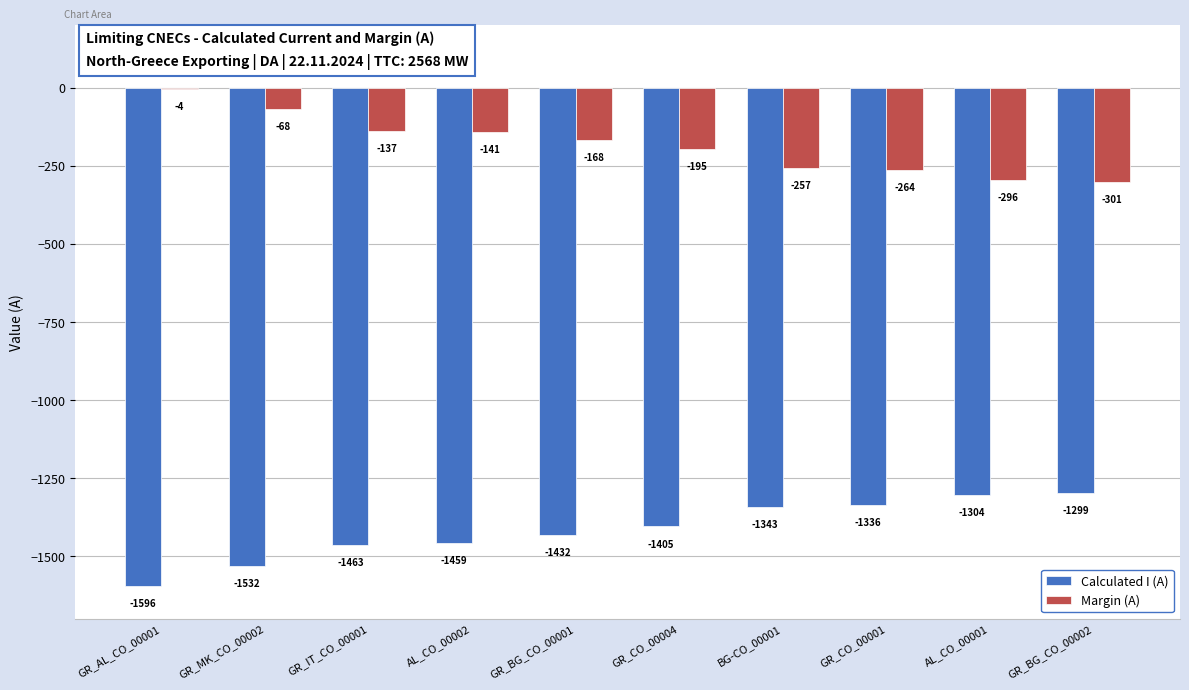

True or false: Margin (A) has a value of -168 at GR_BG_CO_00001.

True